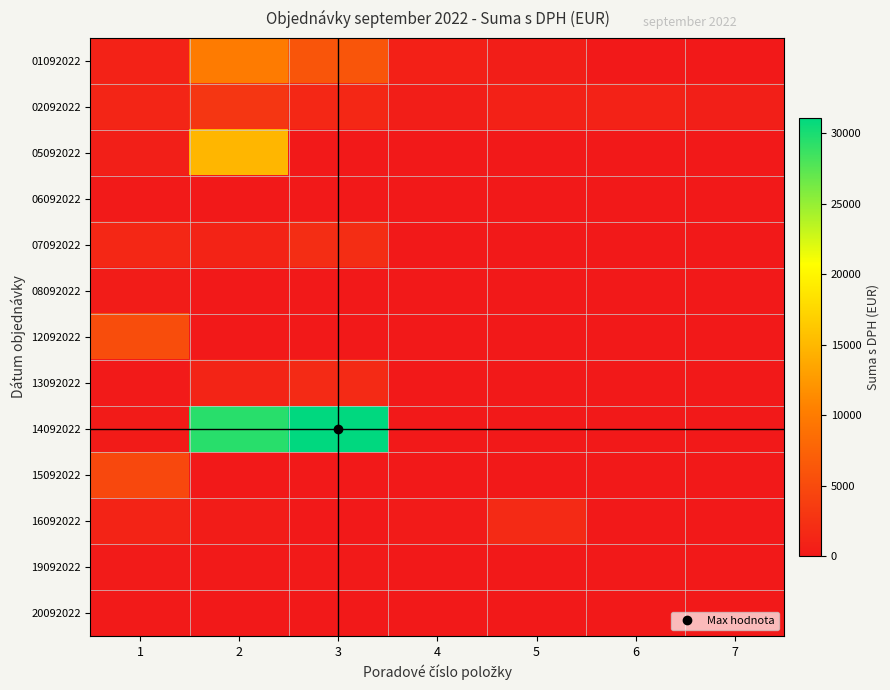

Reading left to right, extract all data points from this chart.

01092022: 1=940.0	2=9943.0	3=6080.4	4=700.0	5=600.0	6=0.0	7=0.0
02092022: 1=1260.0	2=3000.0	3=1512.0	4=505.2	5=800.0	6=948.0	7=640.8
05092022: 1=640.8	2=14870.4	3=0.0	4=0.0	5=0.0	6=0.0	7=0.0
06092022: 1=88.0	2=0.0	3=0.0	4=0.0	5=0.0	6=0.0	7=0.0
07092022: 1=1512.0	2=1050.0	3=2100.0	4=0.0	5=0.0	6=0.0	7=0.0
08092022: 1=356.4	2=0.0	3=0.0	4=0.0	5=0.0	6=0.0	7=0.0
12092022: 1=5328.0	2=0.0	3=0.0	4=0.0	5=0.0	6=0.0	7=0.0
13092022: 1=69.6	2=1104.0	3=1800.0	4=0.0	5=0.0	6=0.0	7=0.0
14092022: 1=254.0	2=29400.0	3=31080.0	4=0.0	5=0.0	6=0.0	7=0.0
15092022: 1=4800.0	2=0.0	3=0.0	4=0.0	5=0.0	6=0.0	7=0.0
16092022: 1=1087.0	2=320.0	3=40.0	4=202.0	5=1769.0	6=26.5	7=0.0
19092022: 1=200.0	2=79.4	3=75.0	4=0.0	5=0.0	6=0.0	7=0.0
20092022: 1=113.0	2=0.0	3=0.0	4=0.0	5=0.0	6=0.0	7=0.0